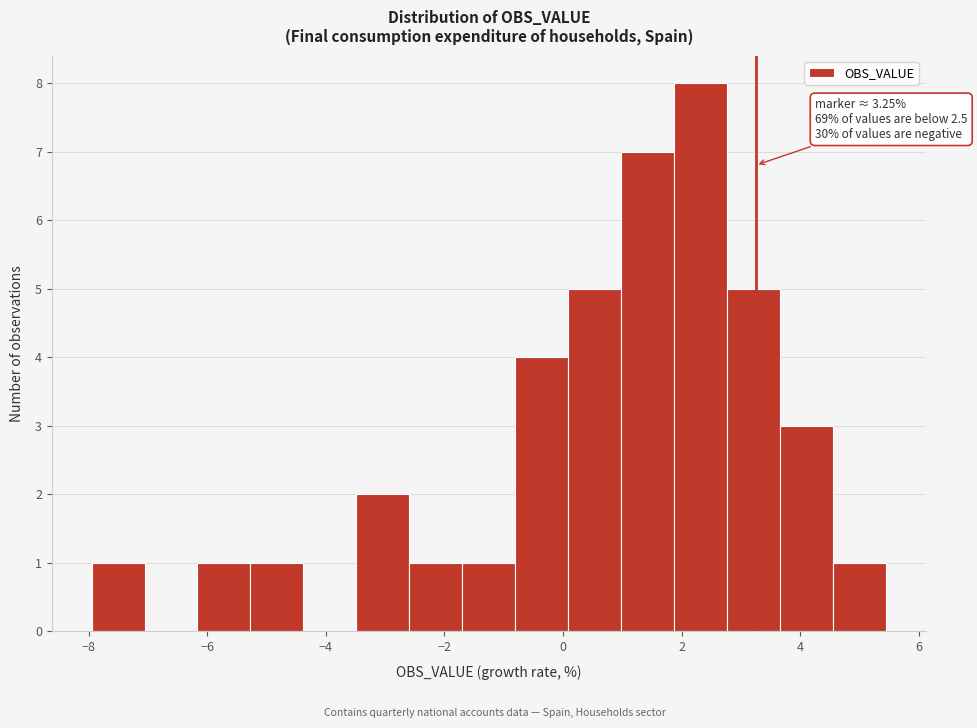

Over which range of the x-axis is the bar tallest?

1.8 to 2.8